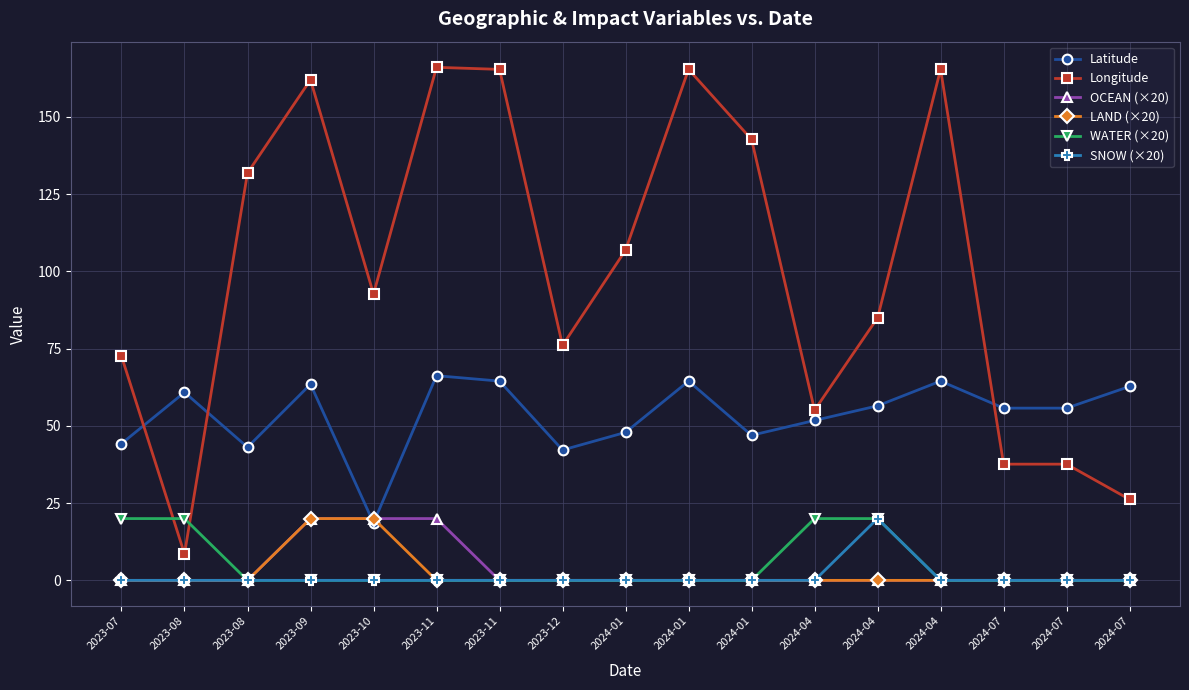

What is the maximum value for WATER (×20)?

20.0